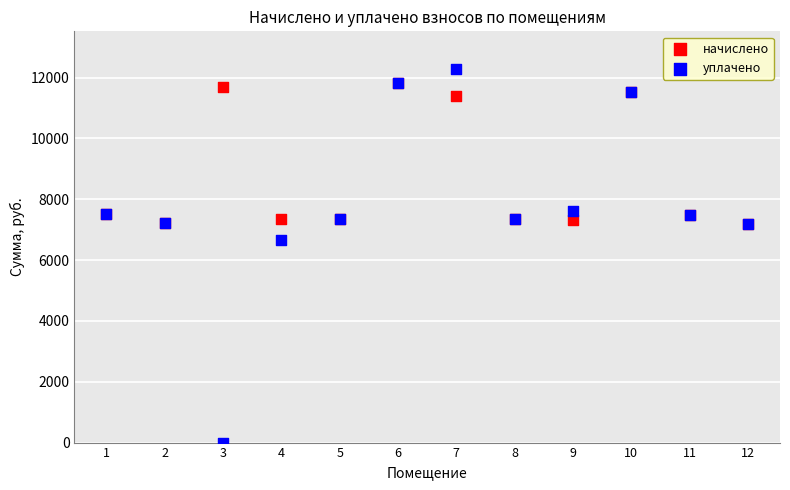

What are all the series names shown in the legend?

начислено, уплачено